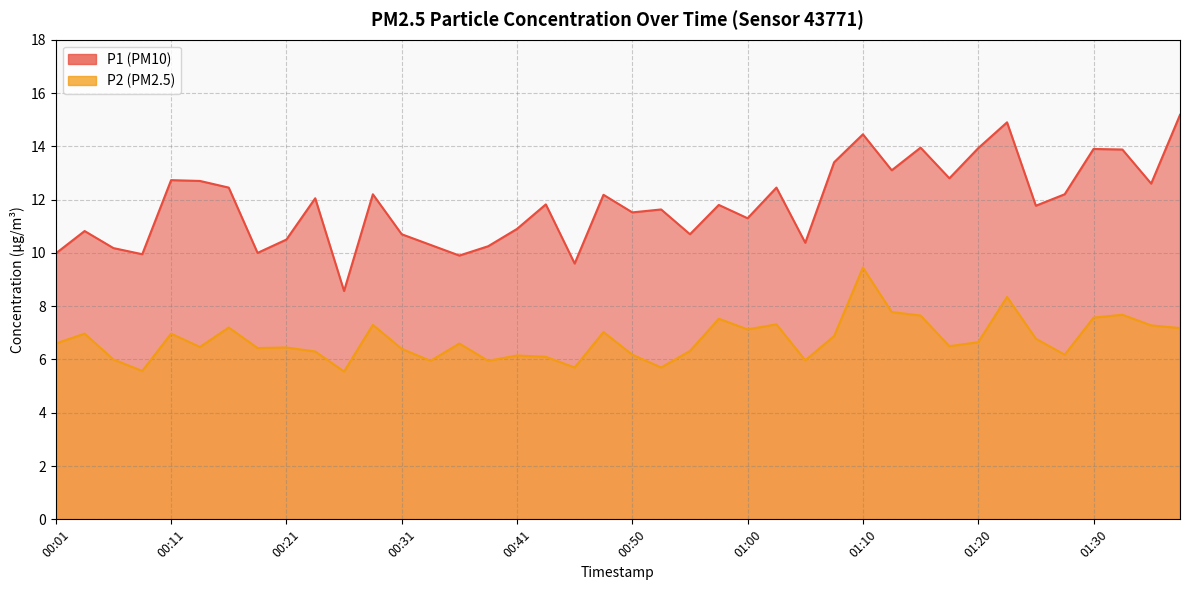

What position from the left is 00:11?

5